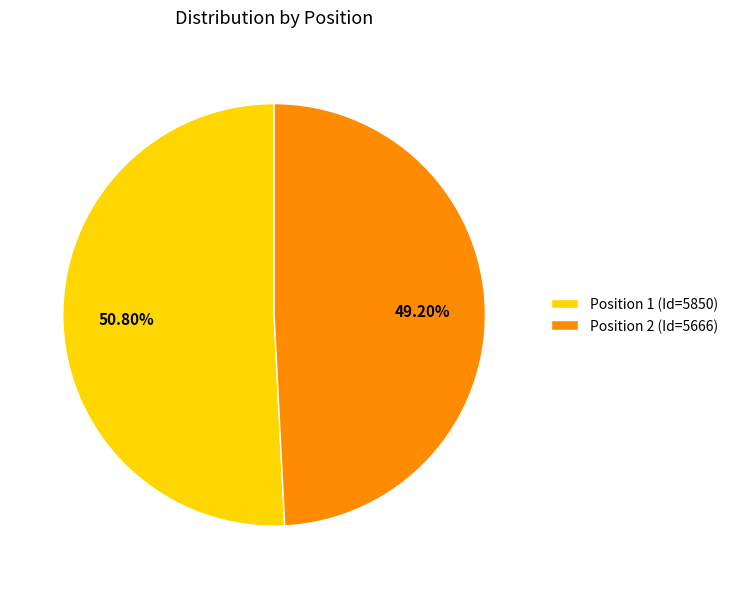

Rank the categories by value from highest to lowest.

Position 1 (Id=5850), Position 2 (Id=5666)